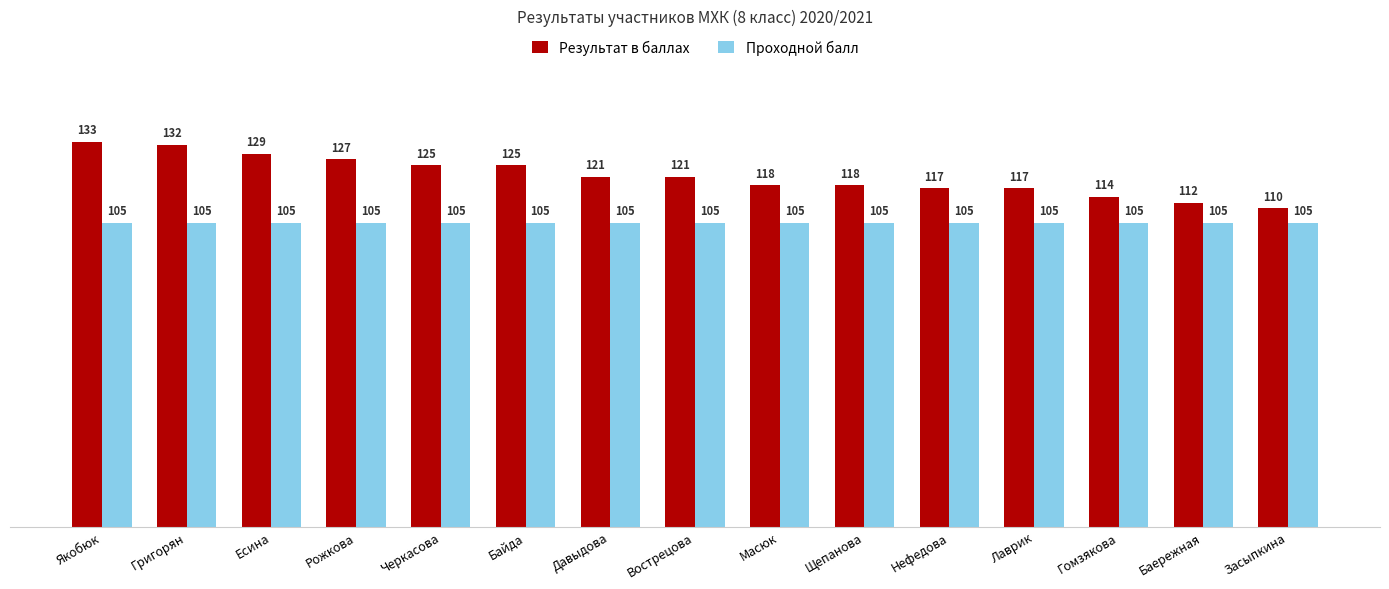

Which category has the lowest value in the Результат в баллах series?

Засыпкина